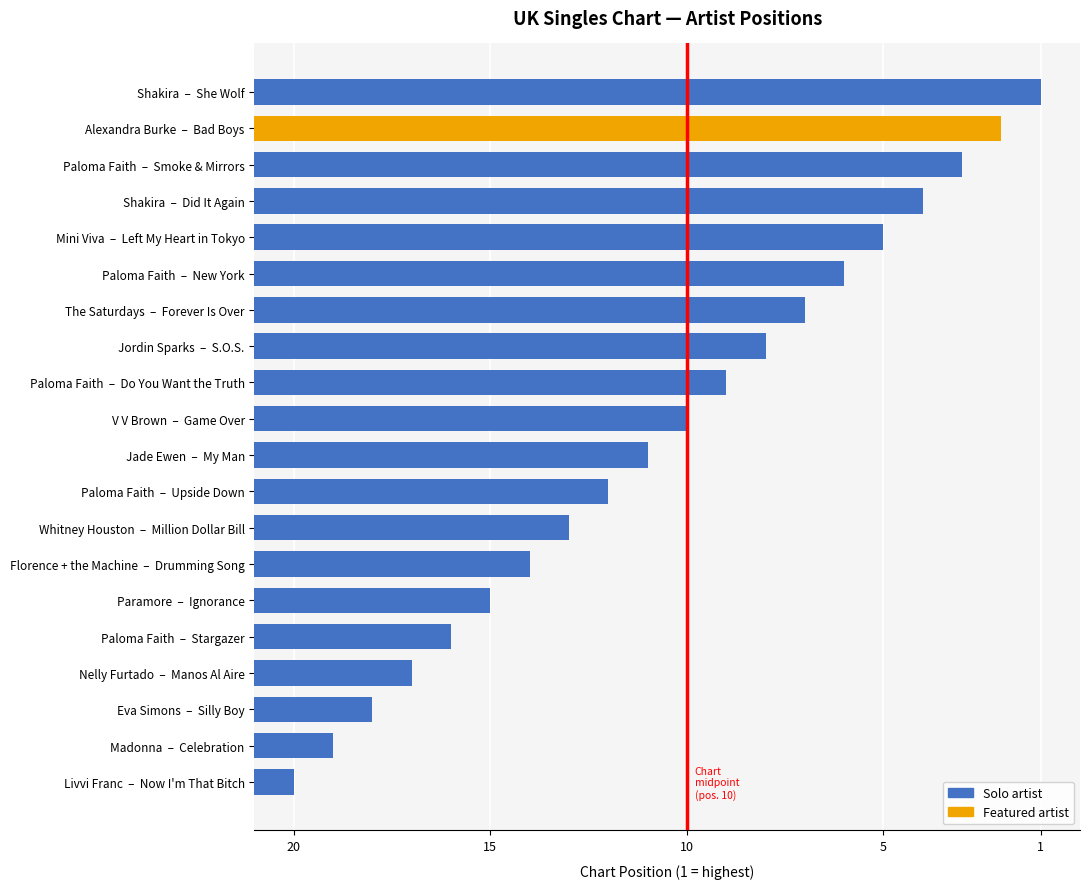

At which category does the chart reach its minimum across all series?

Livvi Franc – Now I'm That Bitch